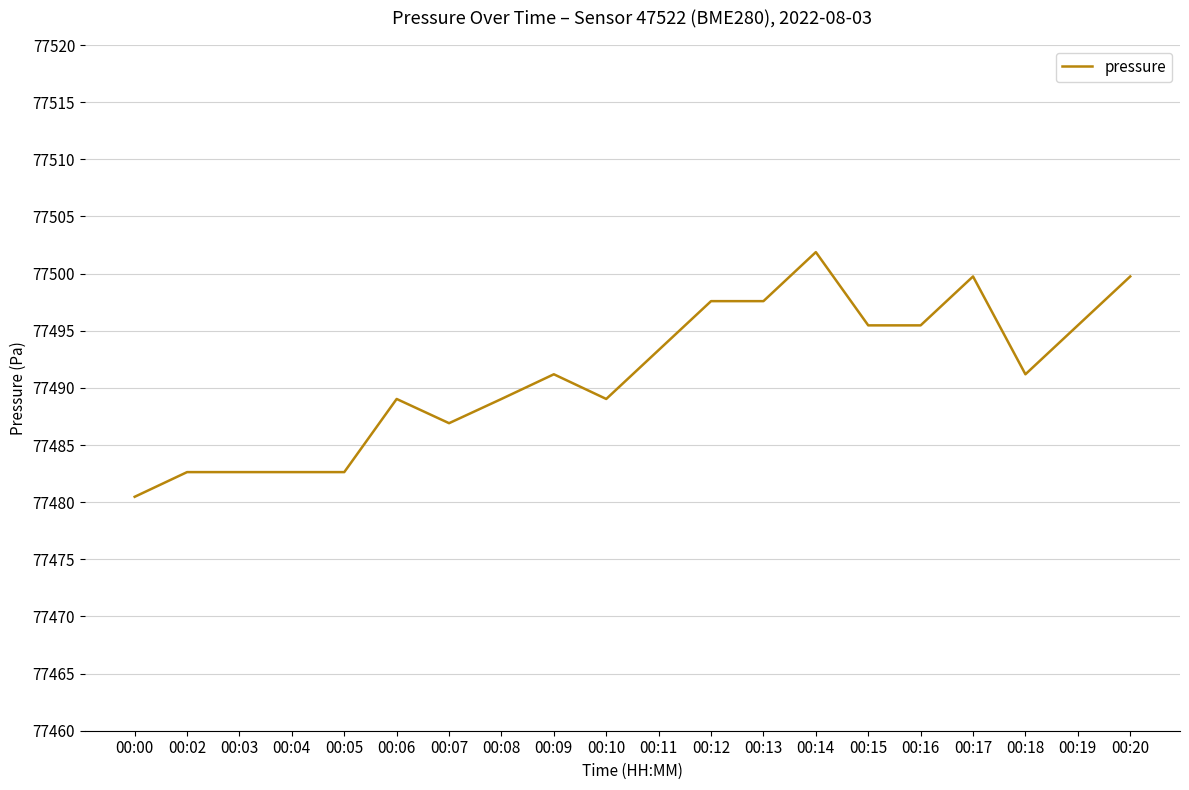

How many lines are shown in the chart?

1